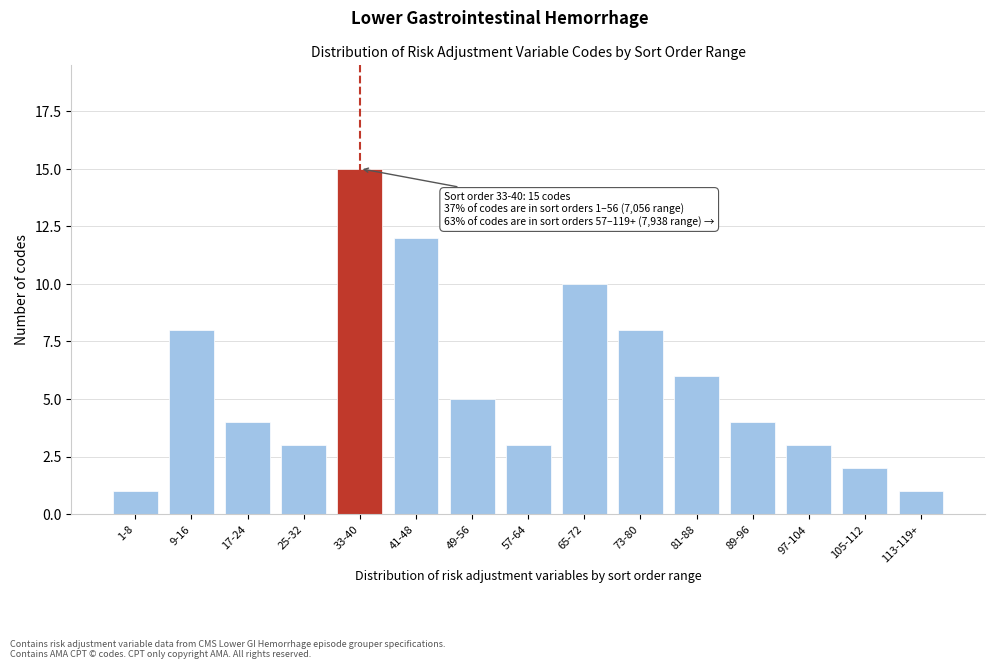

Reading right to left, list all the values displayed in this chart.

113-119+=1	105-112=2	97-104=3	89-96=4	81-88=6	73-80=8	65-72=10	57-64=3	49-56=5	41-48=12	33-40=15	25-32=3	17-24=4	9-16=8	1-8=1